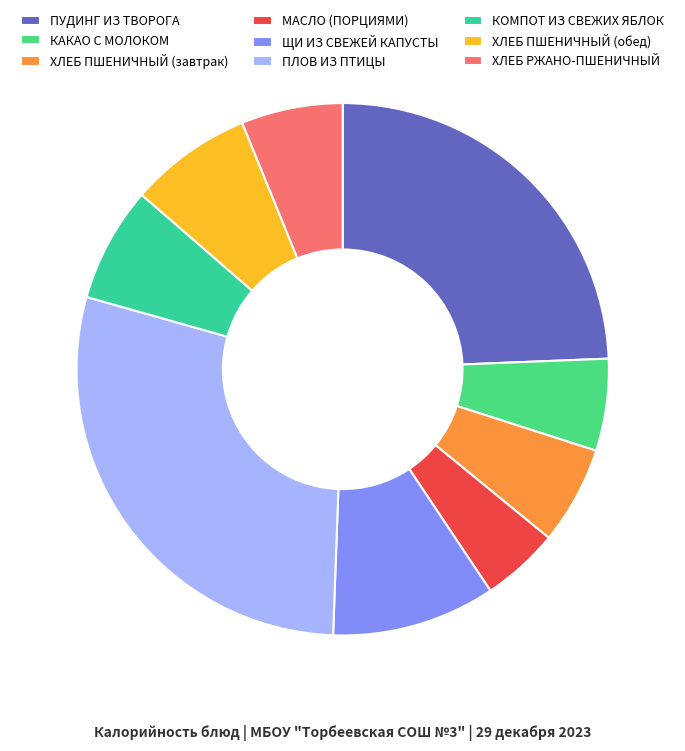

Which slice is the largest?

ПЛОВ ИЗ ПТИЦЫ